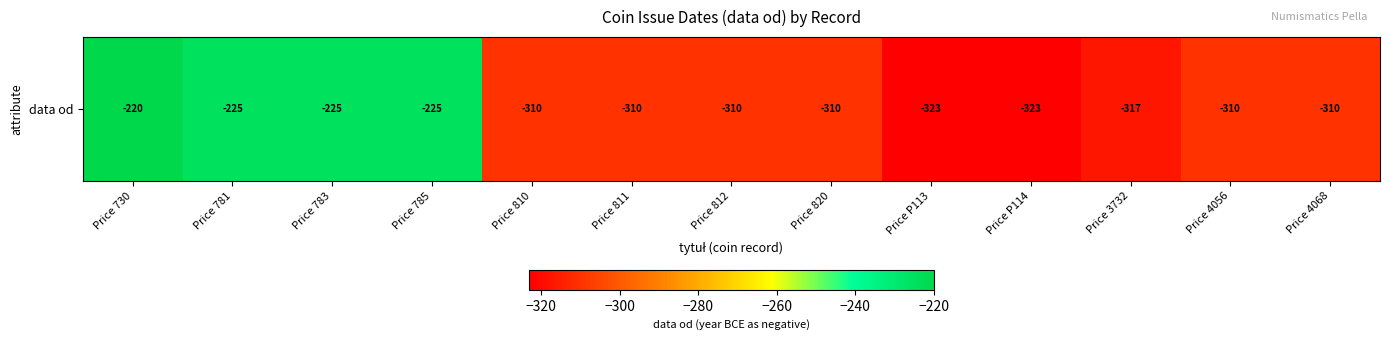

Between Price 4056 and Price 812, which is larger?

Price 4056